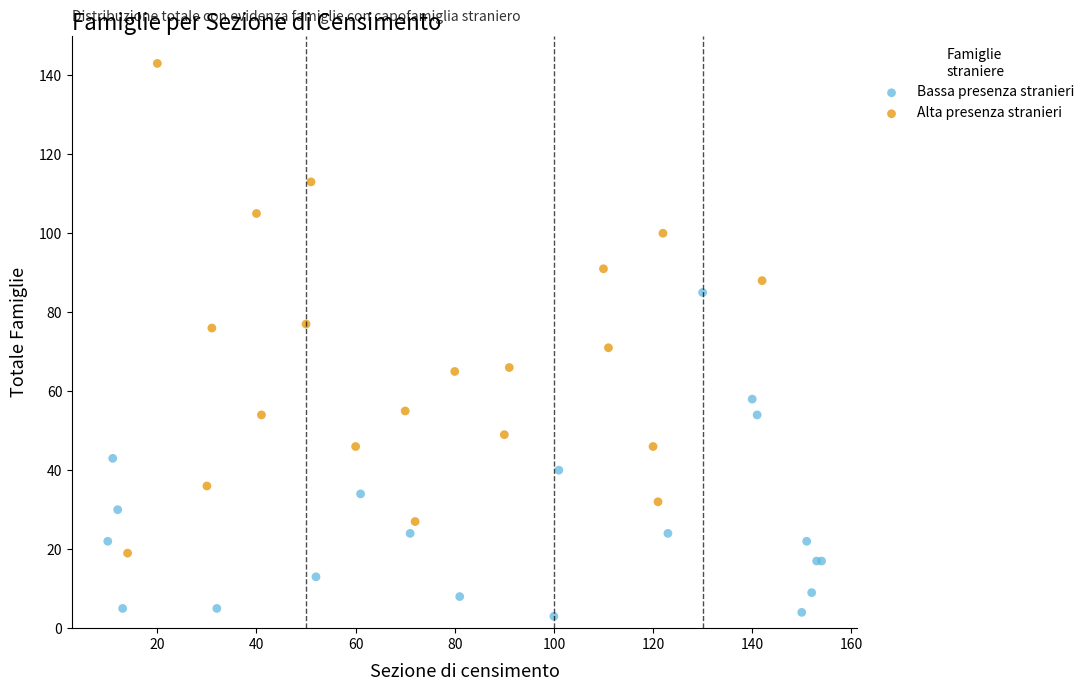

Which series has the widest spread of Y values?

Alta presenza stranieri